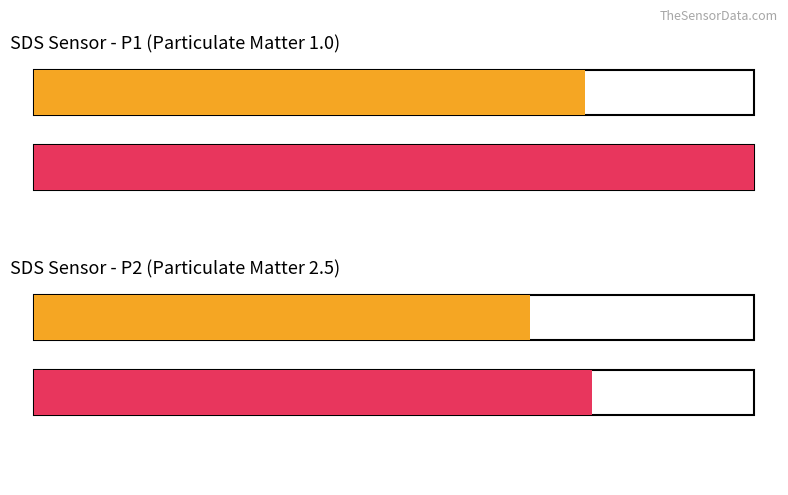

At how many categories does at least one series exceed 5?

2